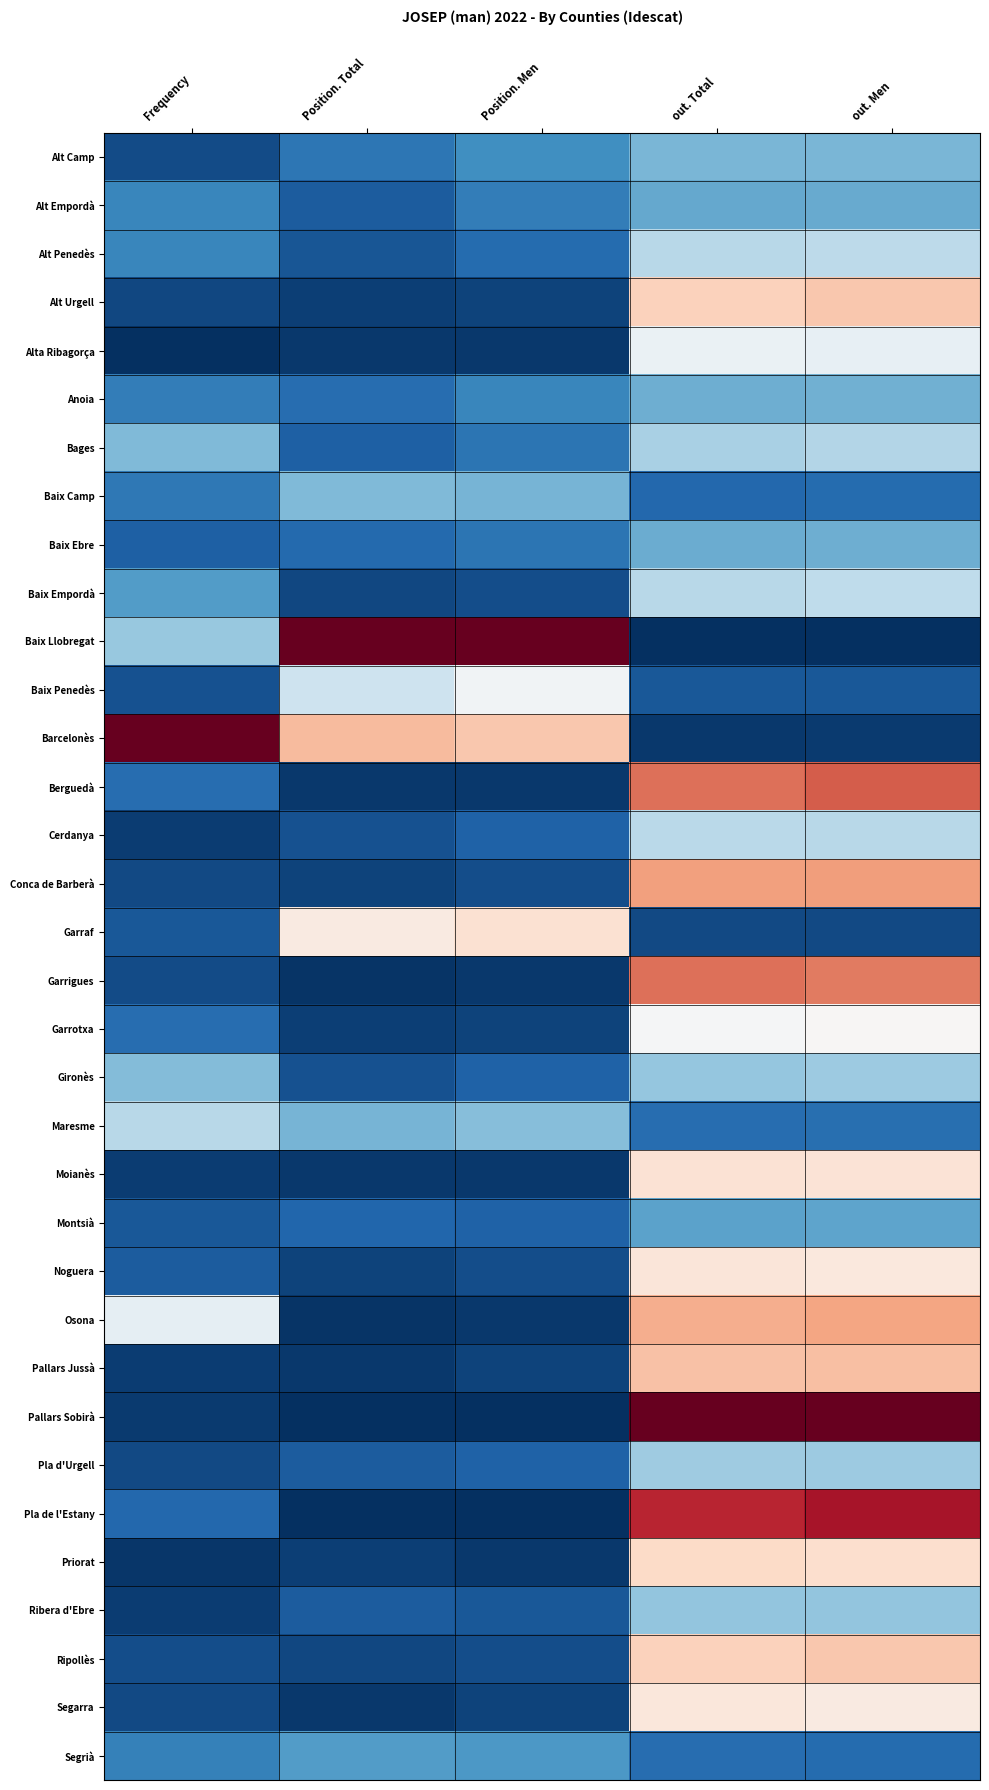

Which label corresponds to the largest value in the chart?

Position. Total